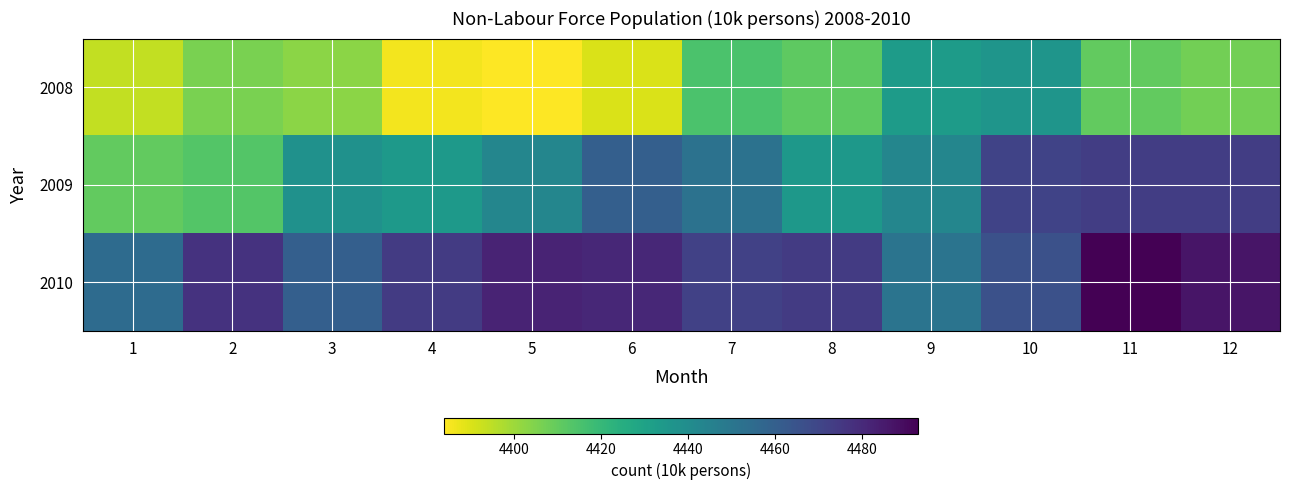

Reading left to right, transcribe all the data shown in this chart.

2008: 1=4394	2=4406	3=4403	4=4386	5=4384	6=4390	7=4415	8=4411	9=4433	10=4436	11=4410	12=4407
2009: 1=4410	2=4413	3=4438	4=4434	5=4443	6=4460	7=4452	8=4435	9=4443	10=4471	11=4473	12=4473
2010: 1=4455	2=4477	3=4460	4=4474	5=4482	6=4481	7=4472	8=4474	9=4451	10=4466	11=4493	12=4487